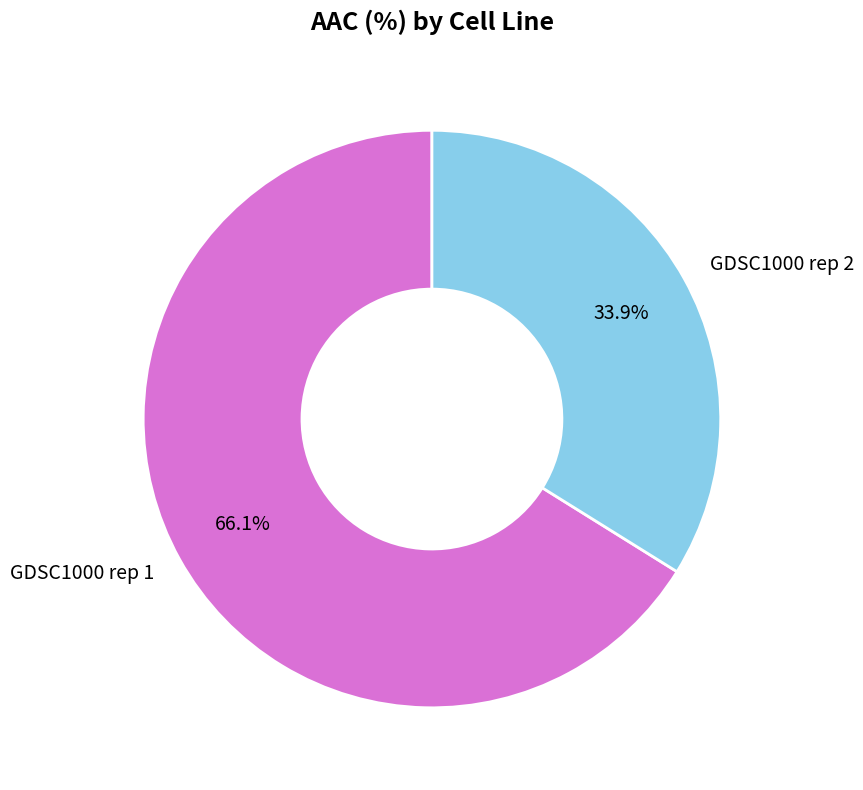

Does GDSC1000 rep 1 account for over 50% of the chart?

Yes